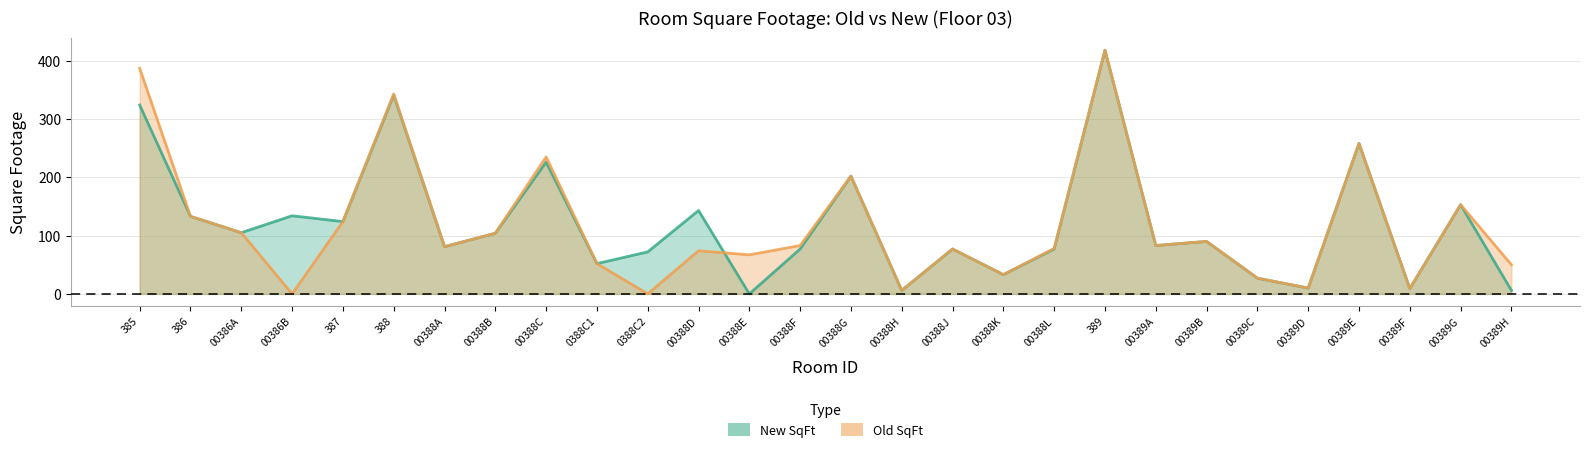

True or false: New SqFt has a value of 81 at 00388A.

True